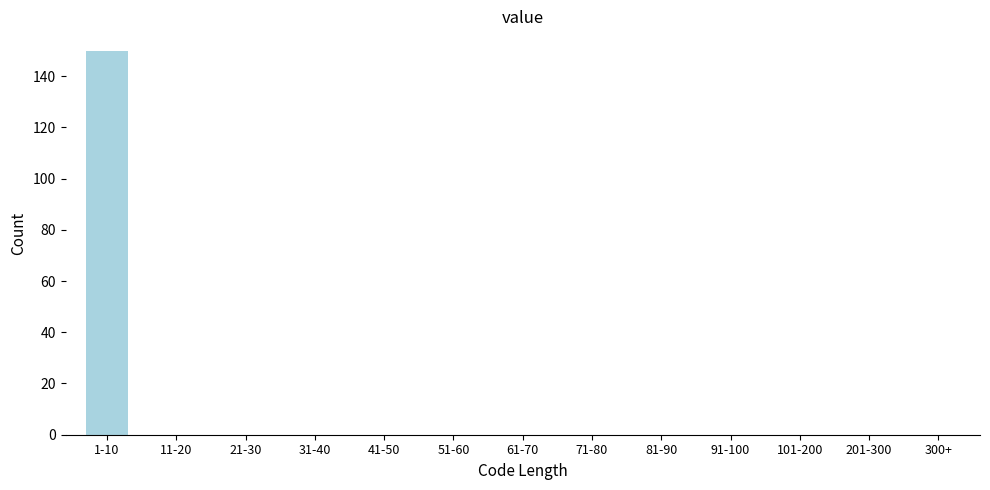

What is the sum of all values?

150